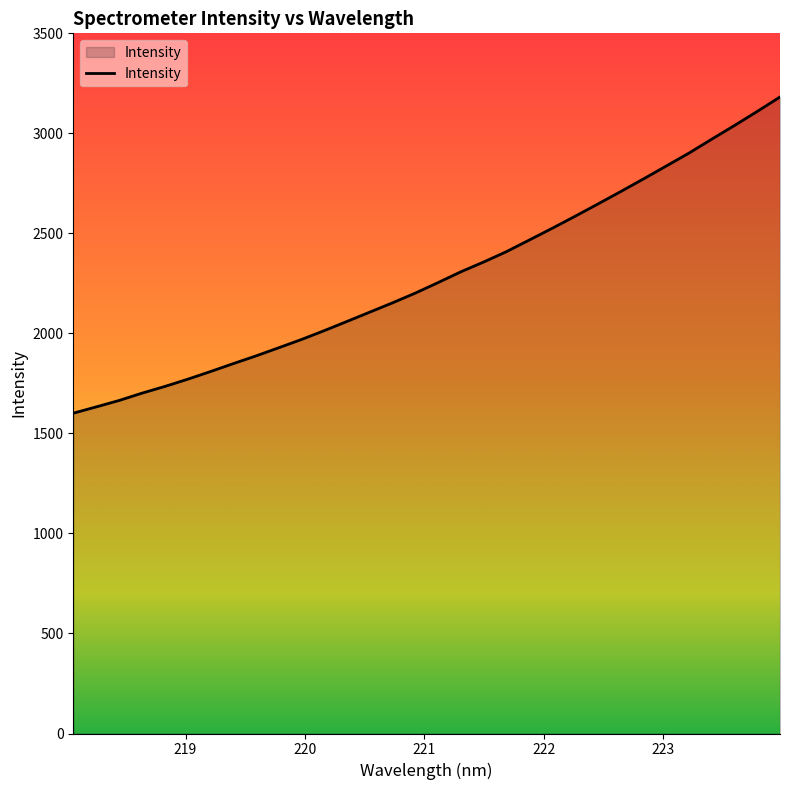

What is the greatest value displayed?

3182.1